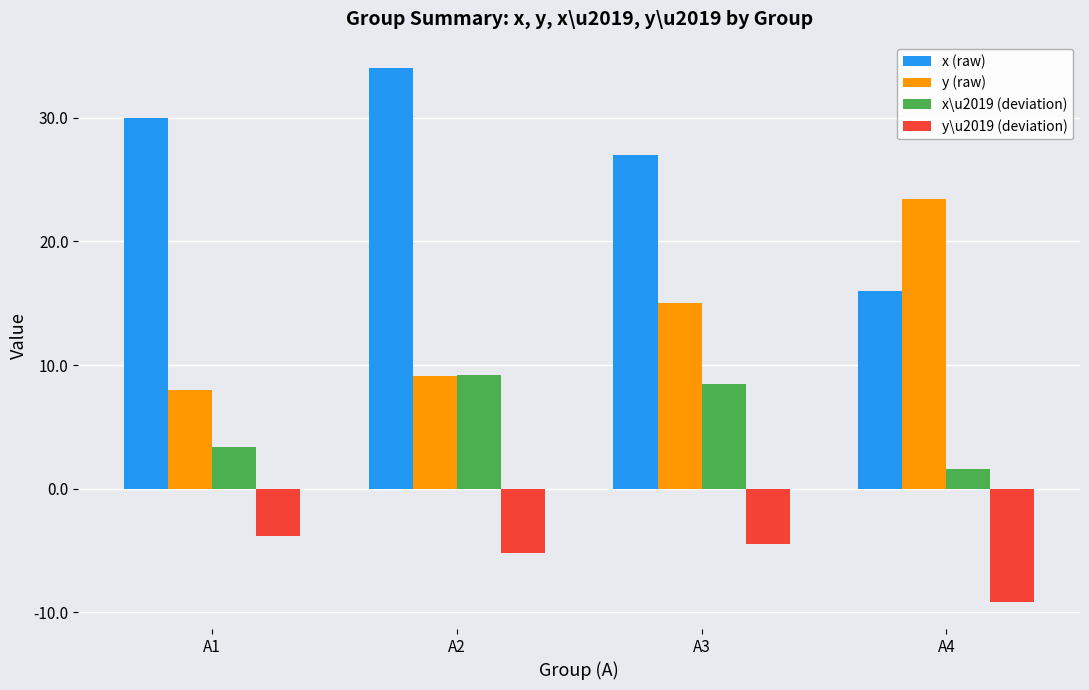

Is it true that y (raw) equals 5.8 at A4?

False